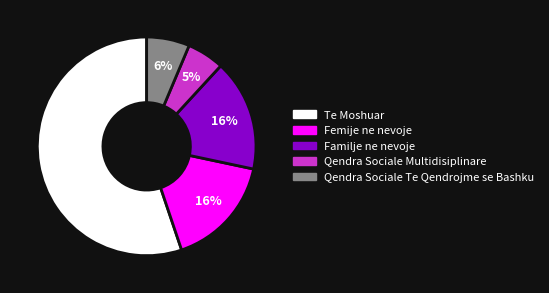

How many slices are in this pie chart?

5